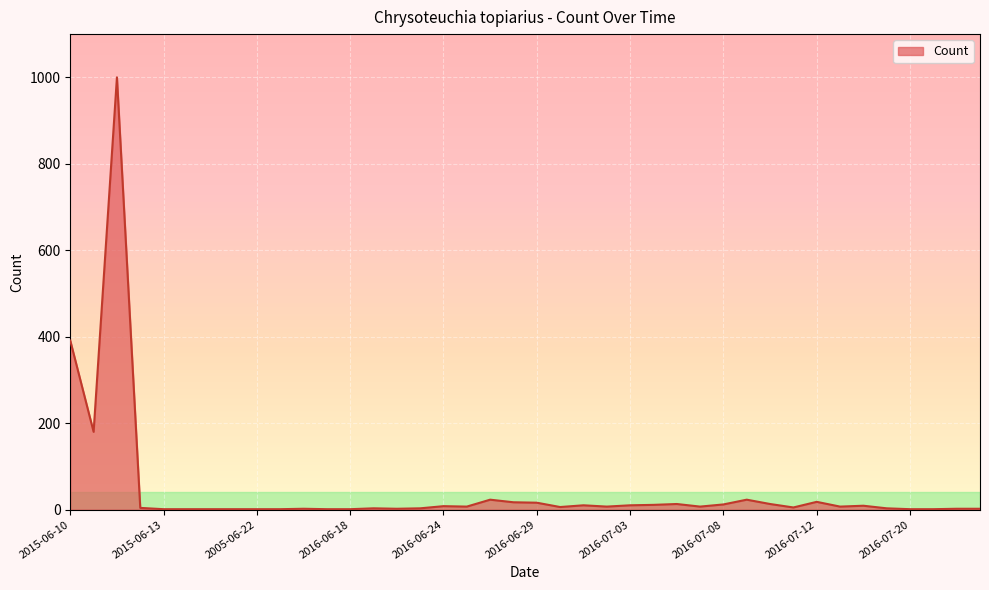

What is the greatest value displayed?

1000